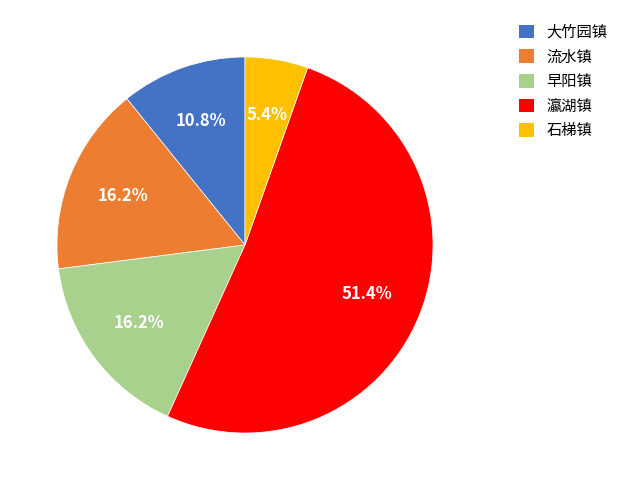

What is the majority slice?

瀛湖镇